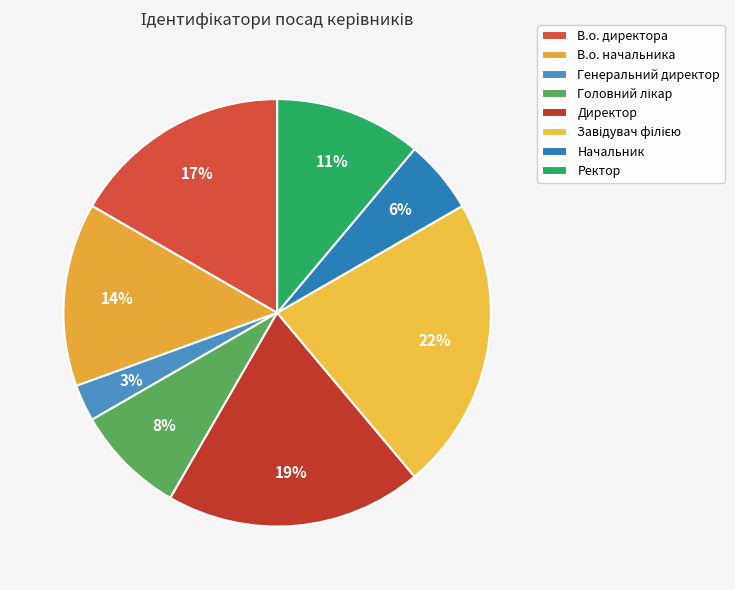

Which slice is the smallest?

Генеральний директор